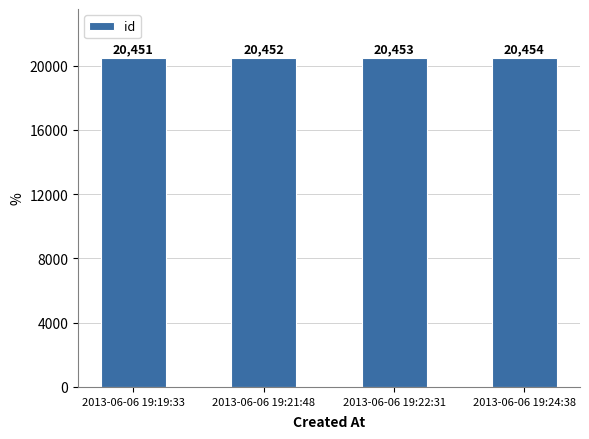

Does the chart contain any negative values?

No